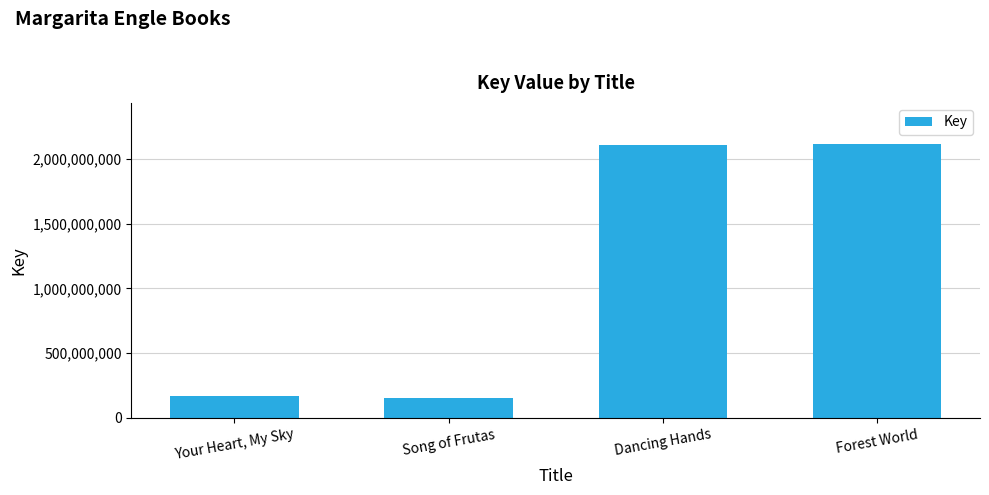

True or false: the data shows 167219916 at Your Heart, My Sky.

True